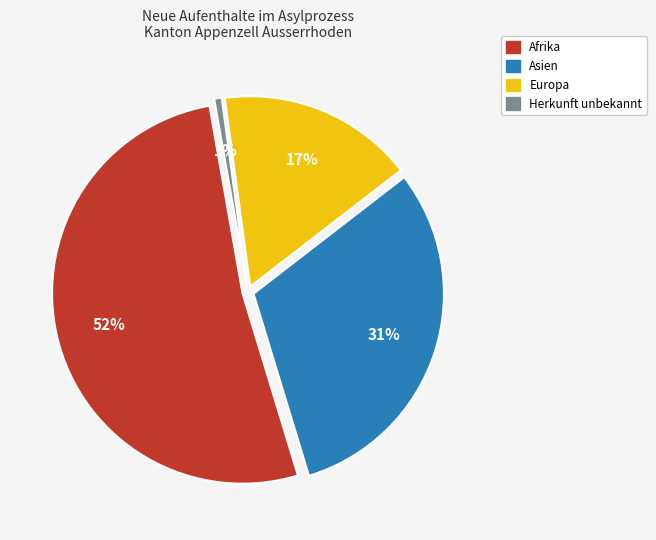

What is the total percentage of Herkunft unbekannt and Asien?

31.4%